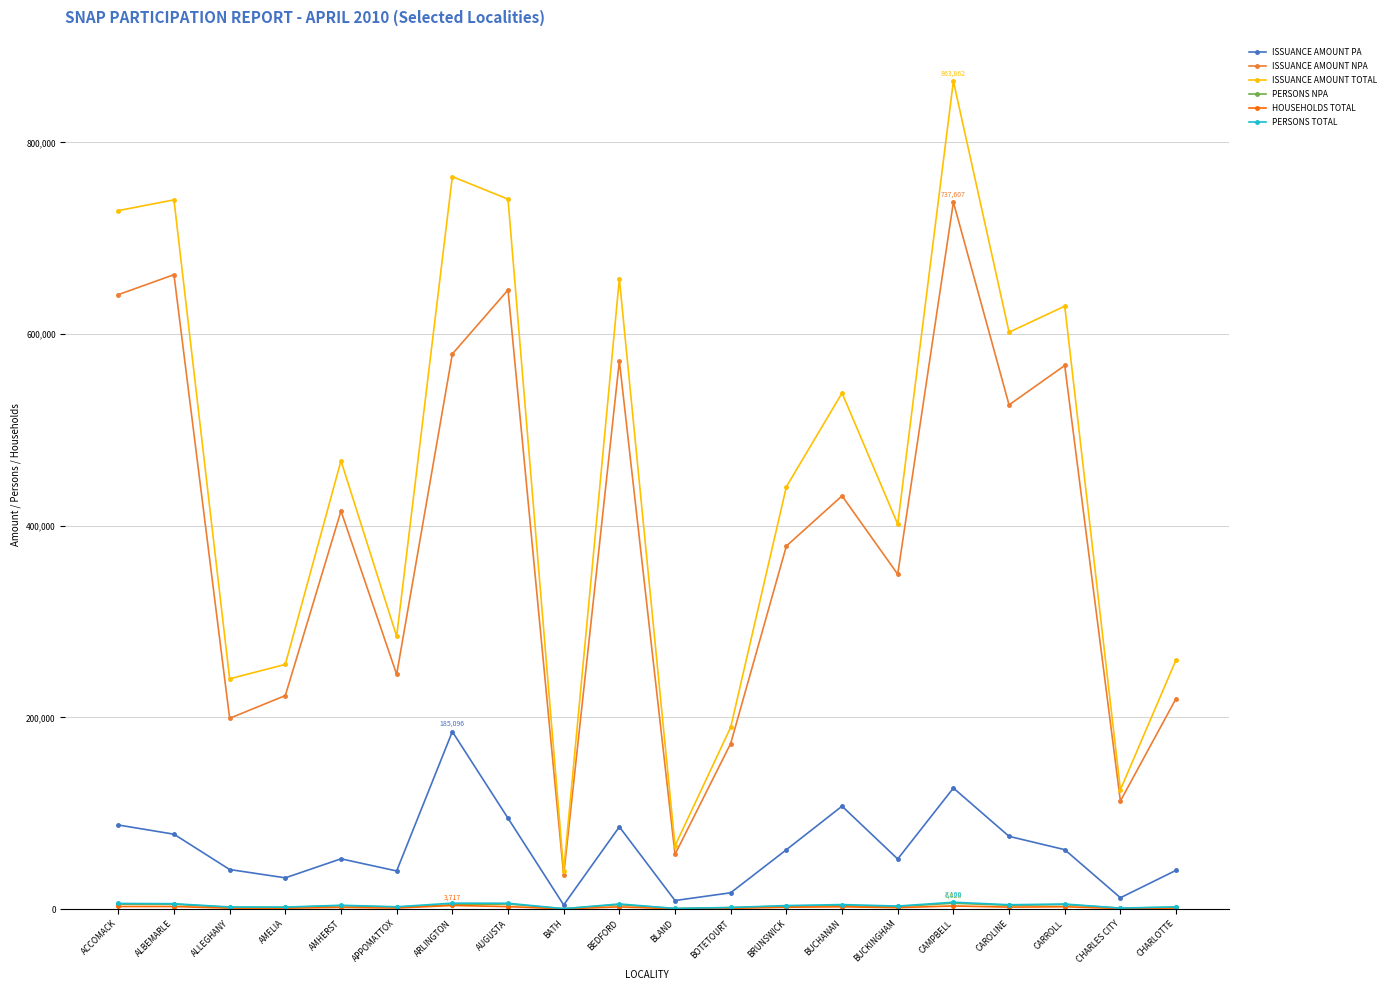

Is it true that ISSUANCE AMOUNT NPA equals 198993 at ALLEGHANY?

True